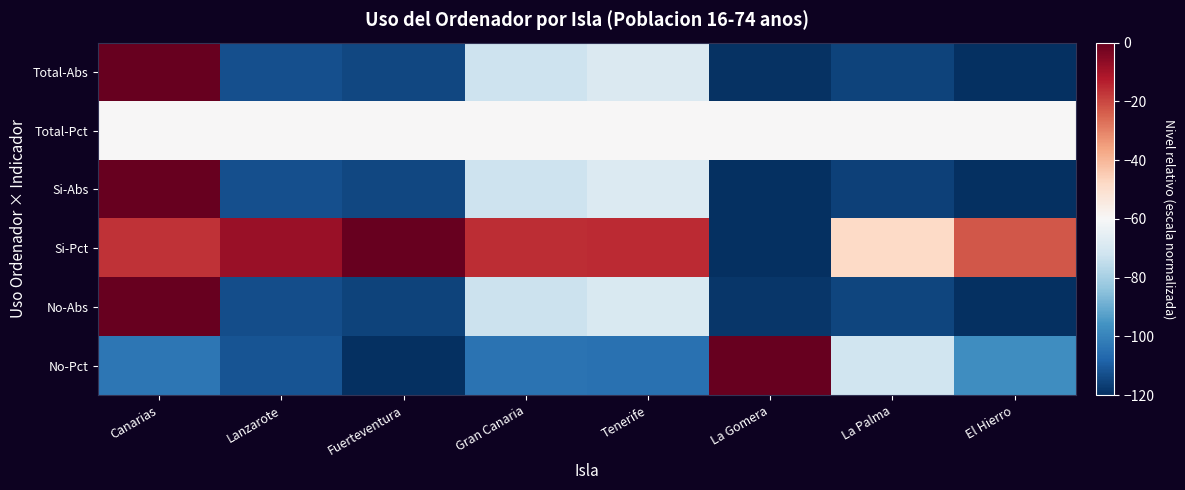

What is the smallest value displayed?

-120.0